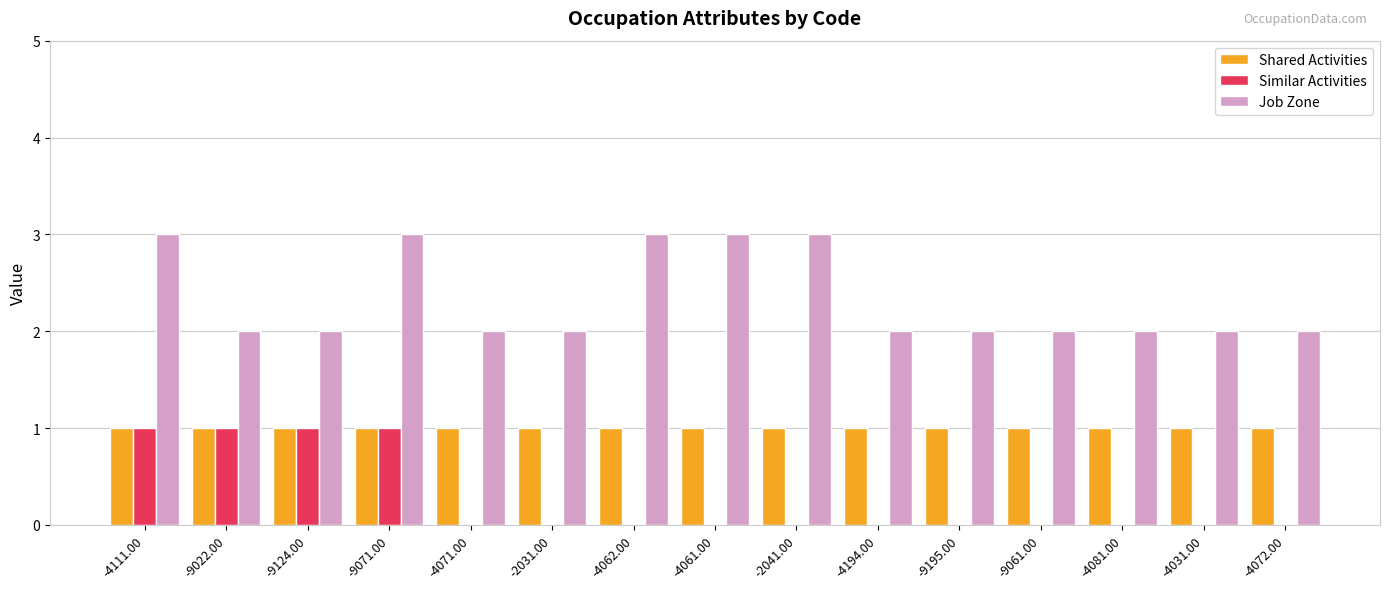

The Shared Activities series shows 2 at -9124.00. True or false?

False